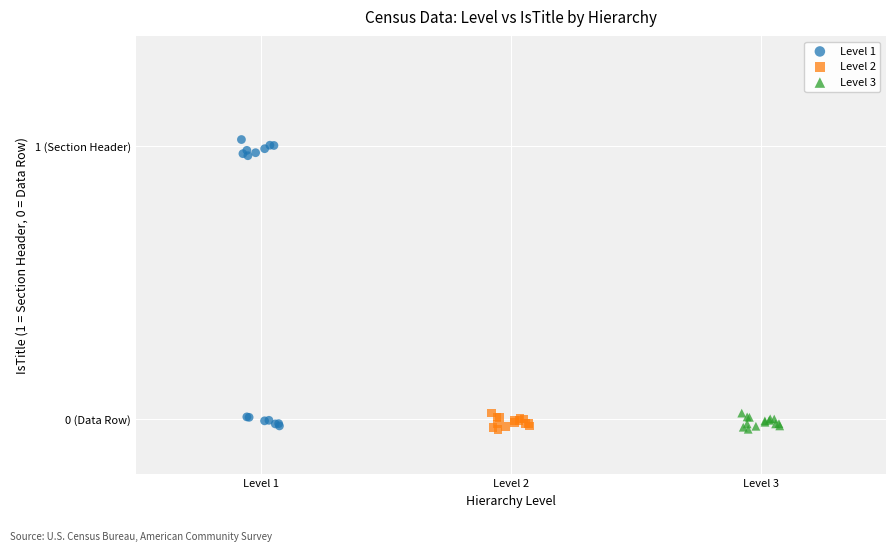

What are all the series names shown in the legend?

Level 1, Level 2, Level 3